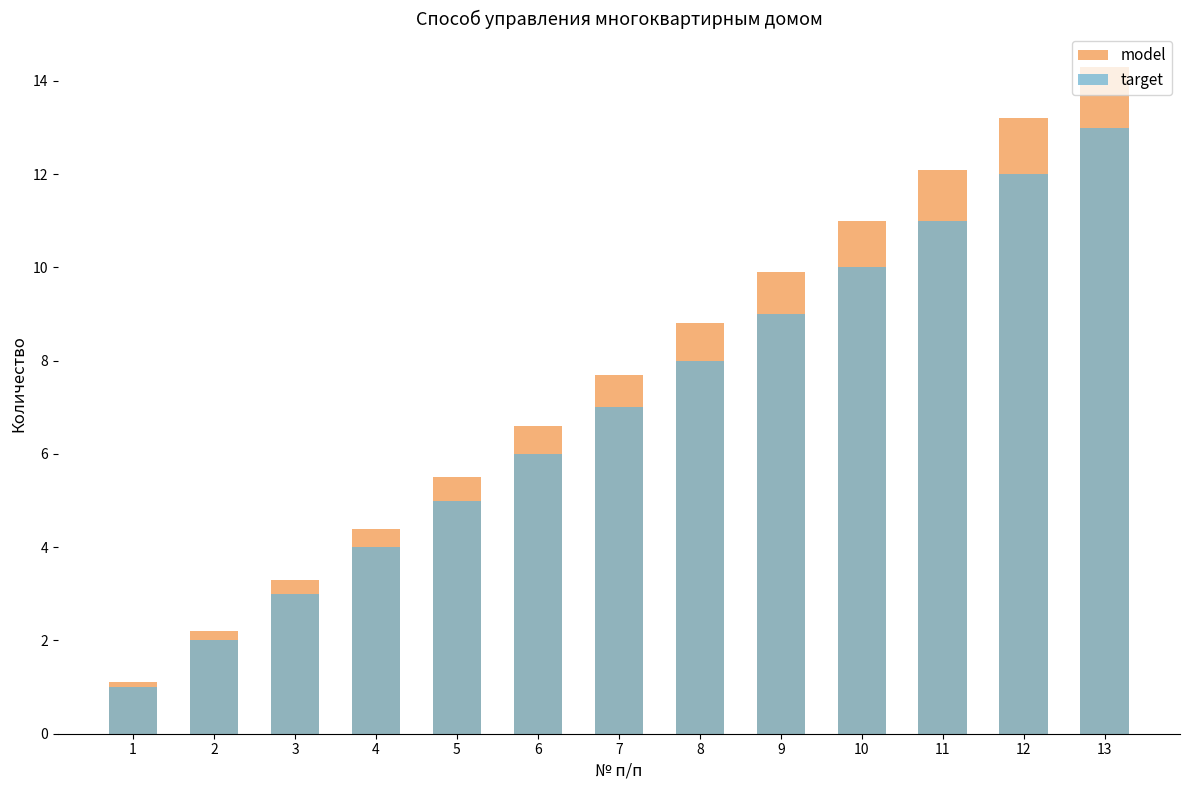

List the series in order of their overall mean, lowest first.

target, model